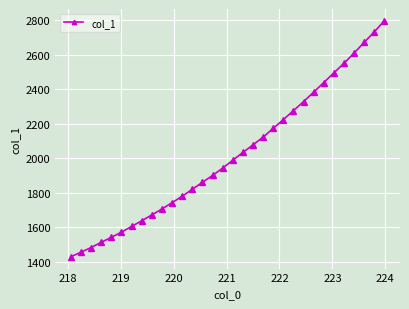

How many series are shown in this chart?

1